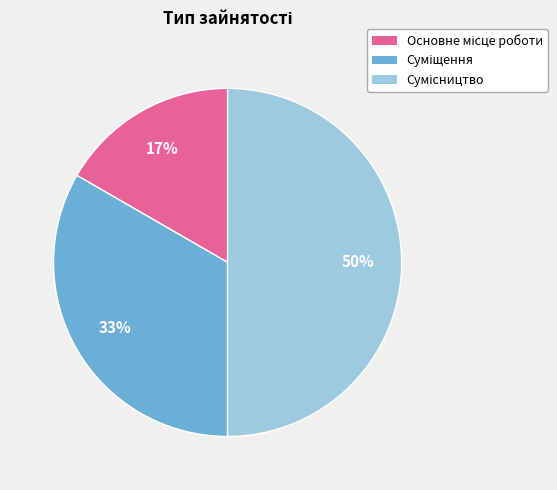

To the nearest percent, what is the average slice percentage?

33%